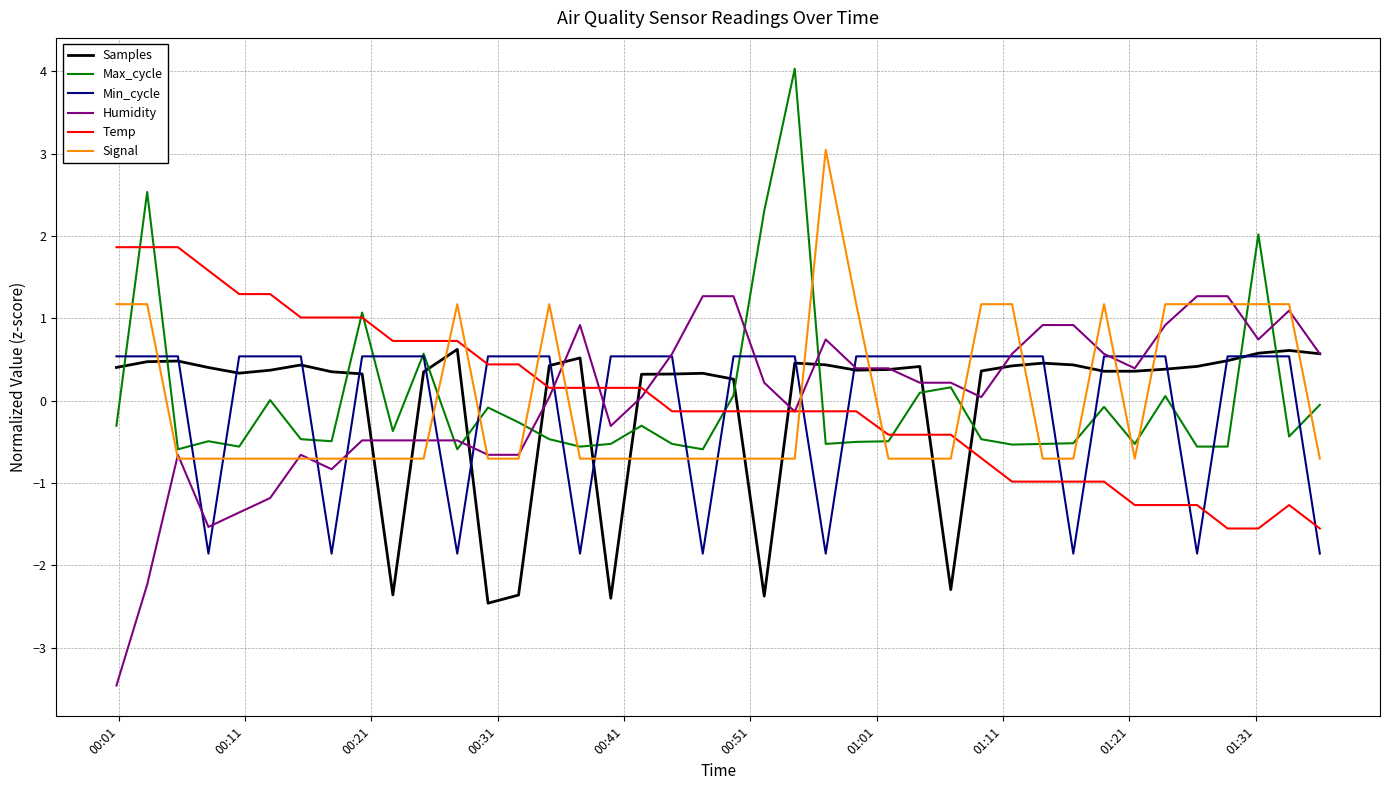

True or false: Min_cycle and Signal cross at least once.

True